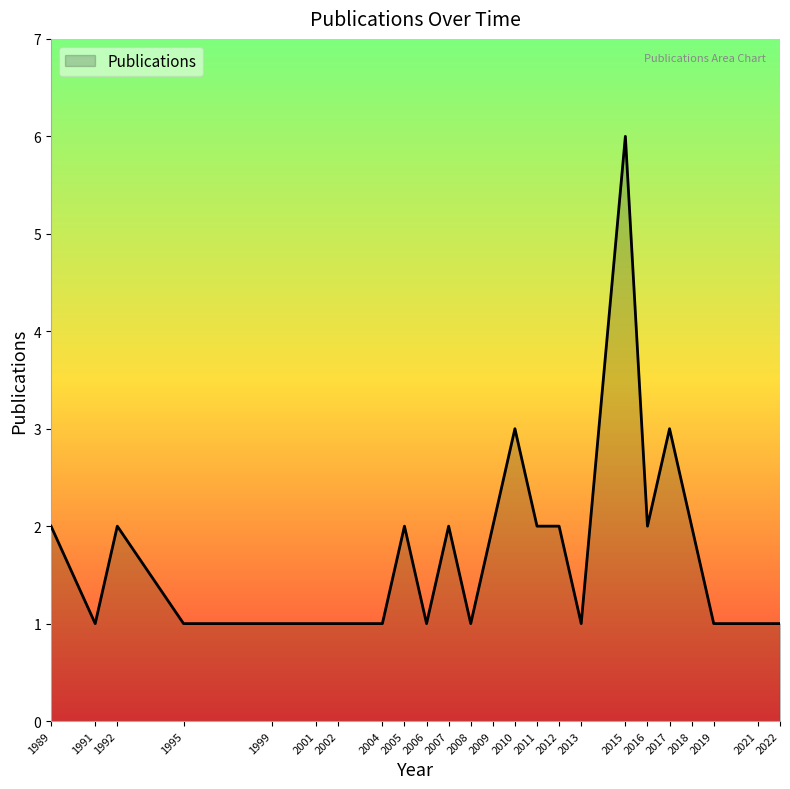

Reading left to right, extract all data points from this chart.

1989=2	1991=1	1992=2	1995=1	1999=1	2001=1	2002=1	2004=1	2005=2	2006=1	2007=2	2008=1	2009=2	2010=3	2011=2	2012=2	2013=1	2015=6	2016=2	2017=3	2018=2	2019=1	2021=1	2022=1